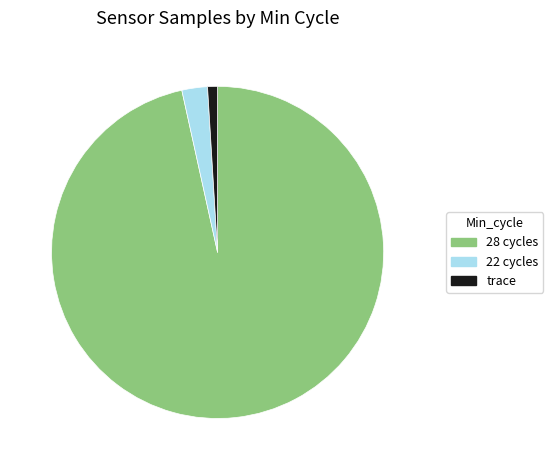

Is there any slice that represents more than half of the pie?

Yes